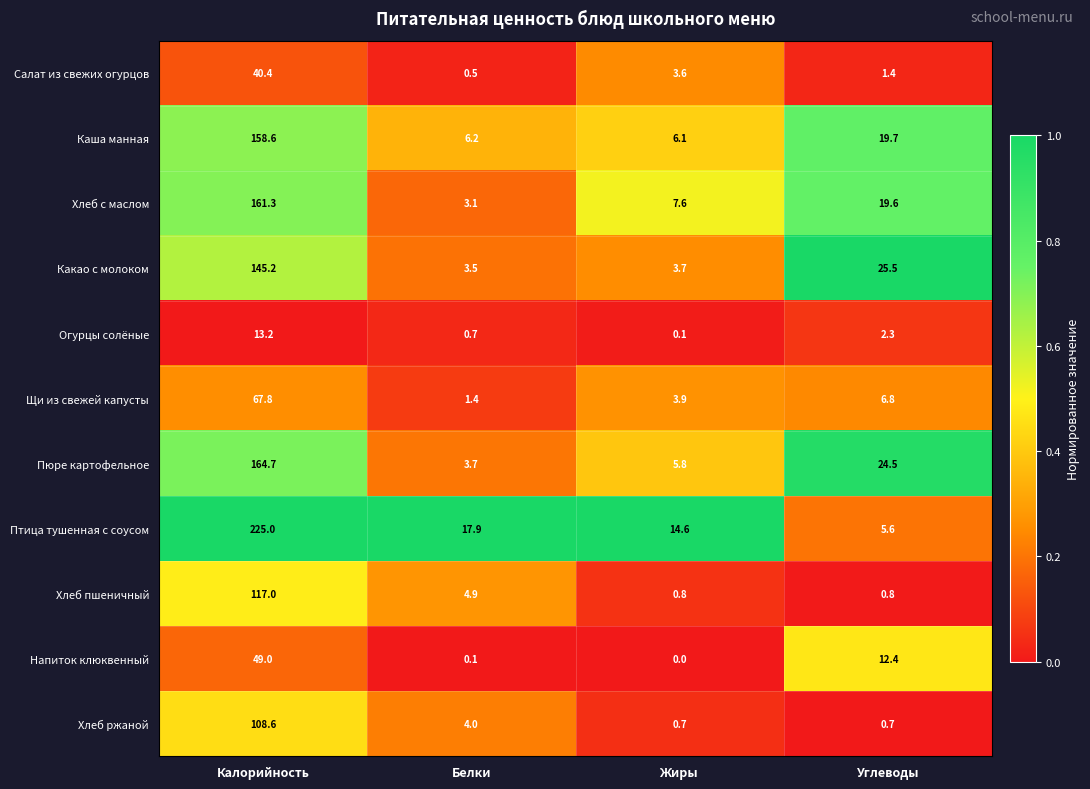

What is the maximum value for Хлеб с маслом?

161.3